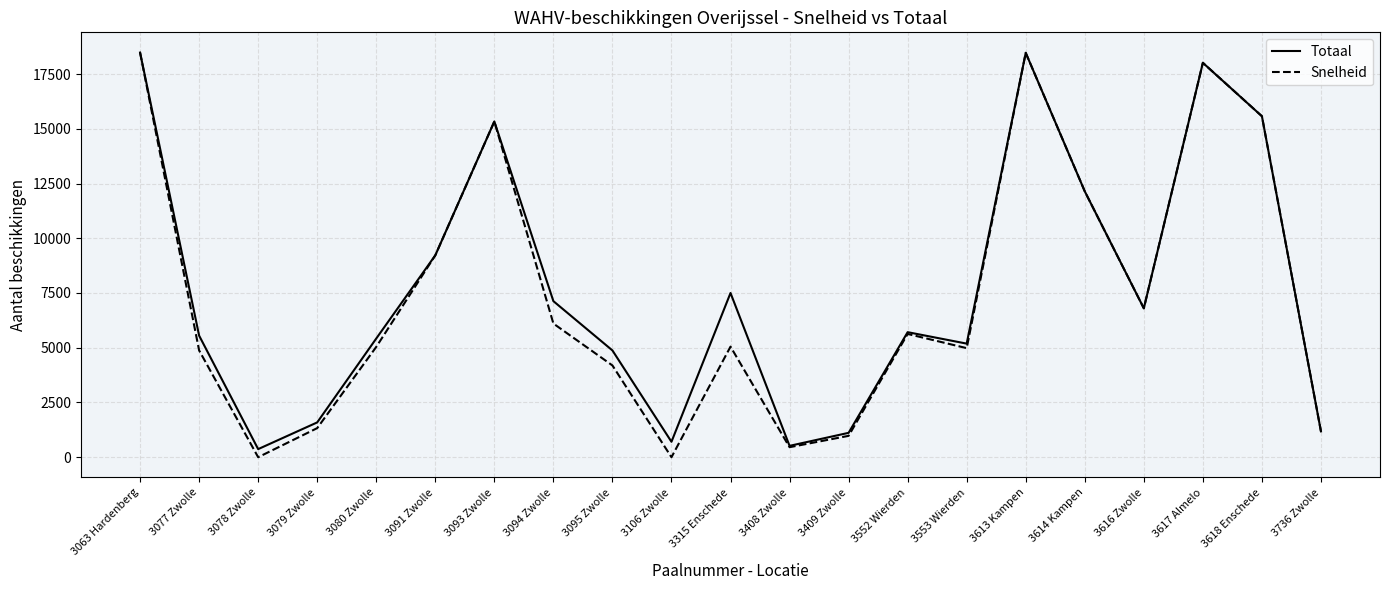

What is the maximum value for Snelheid?

18480